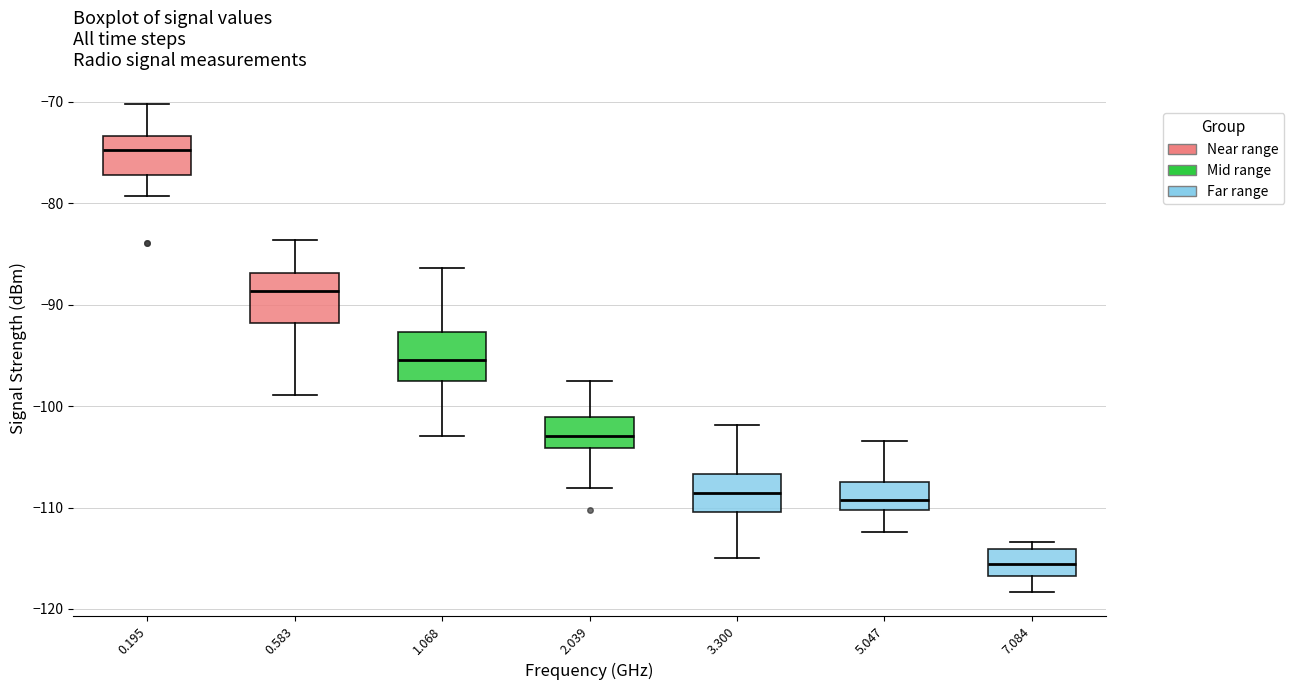

Reading left to right, transcribe this box plot: for each box, give where its median line is, the range the box spans, and where its two whiskers end, as read against the y-axis. The values are not printed on the chart, so give them approximately, as read against the axis.

0.195: median -75, box -77 to -73, whiskers -79 to -70
0.583: median -89, box -92 to -87, whiskers -99 to -84
1.068: median -95, box -98 to -93, whiskers -103 to -86
2.039: median -103, box -104 to -101, whiskers -108 to -97
3.300: median -109, box -110 to -107, whiskers -115 to -102
5.047: median -109, box -110 to -107, whiskers -112 to -103
7.084: median -116, box -117 to -114, whiskers -118 to -113